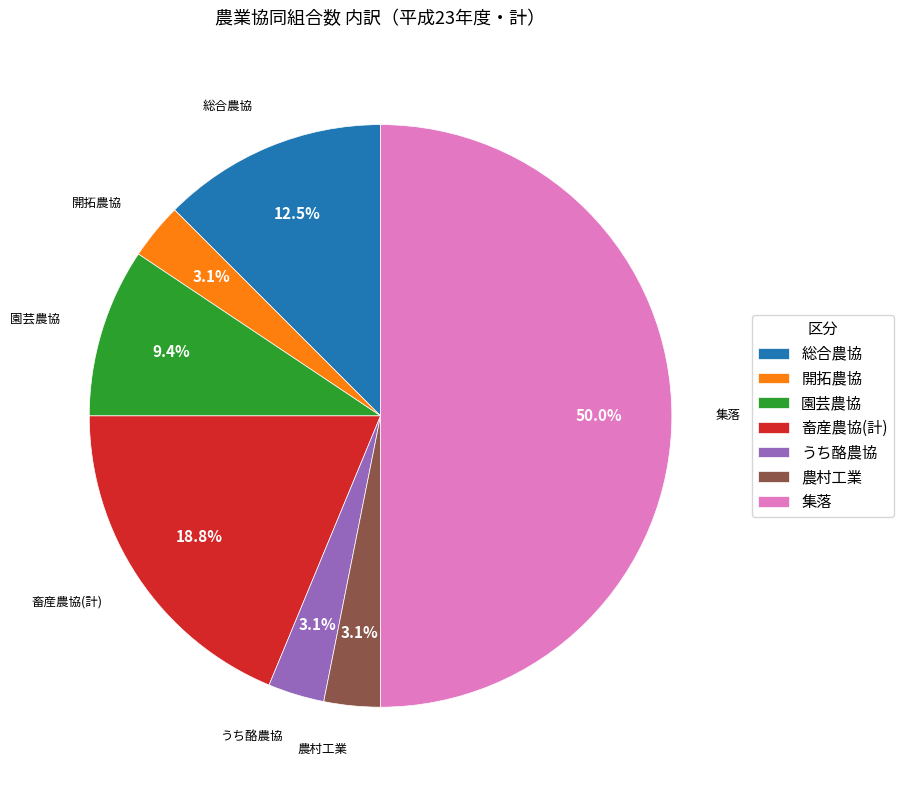

Combined, what portion of the pie is 農村工業 and 園芸農協?

12.5%